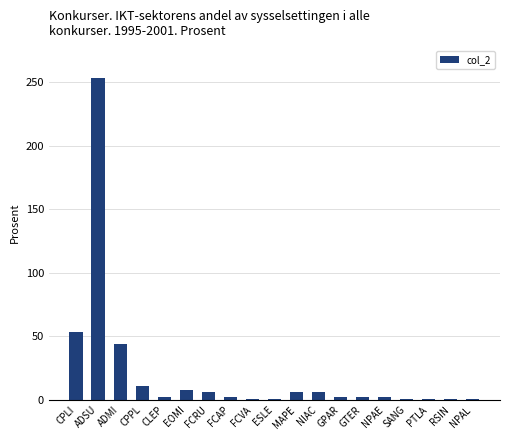

Which has a higher value, CLEP or CPPL?

CPPL